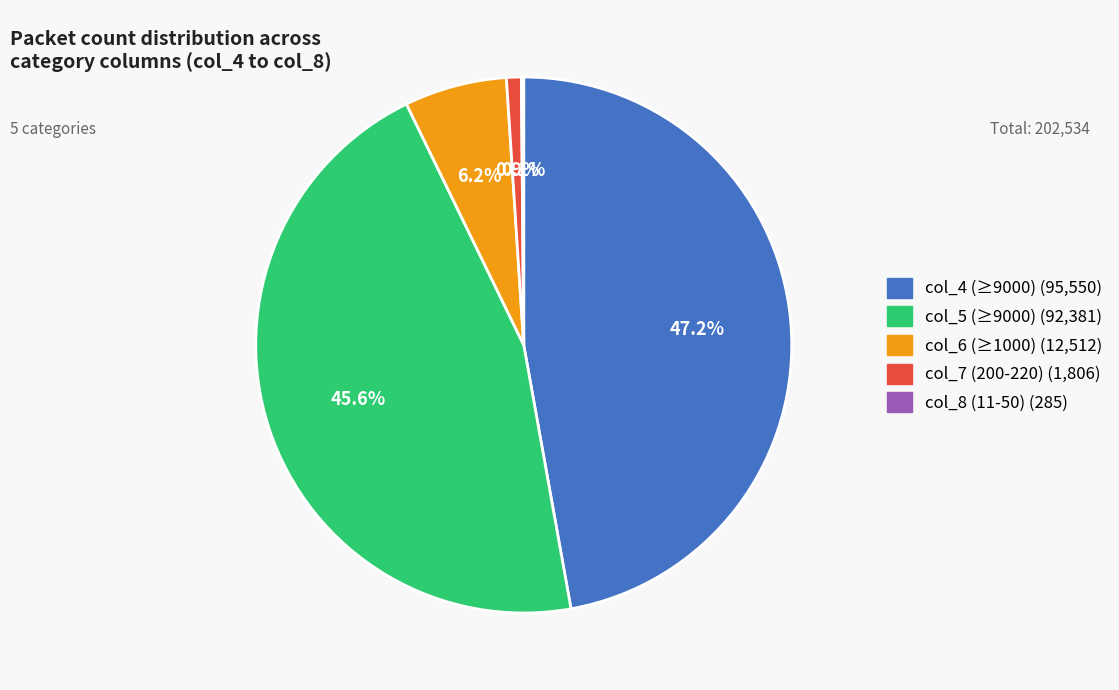

Is there any slice that represents more than half of the pie?

No